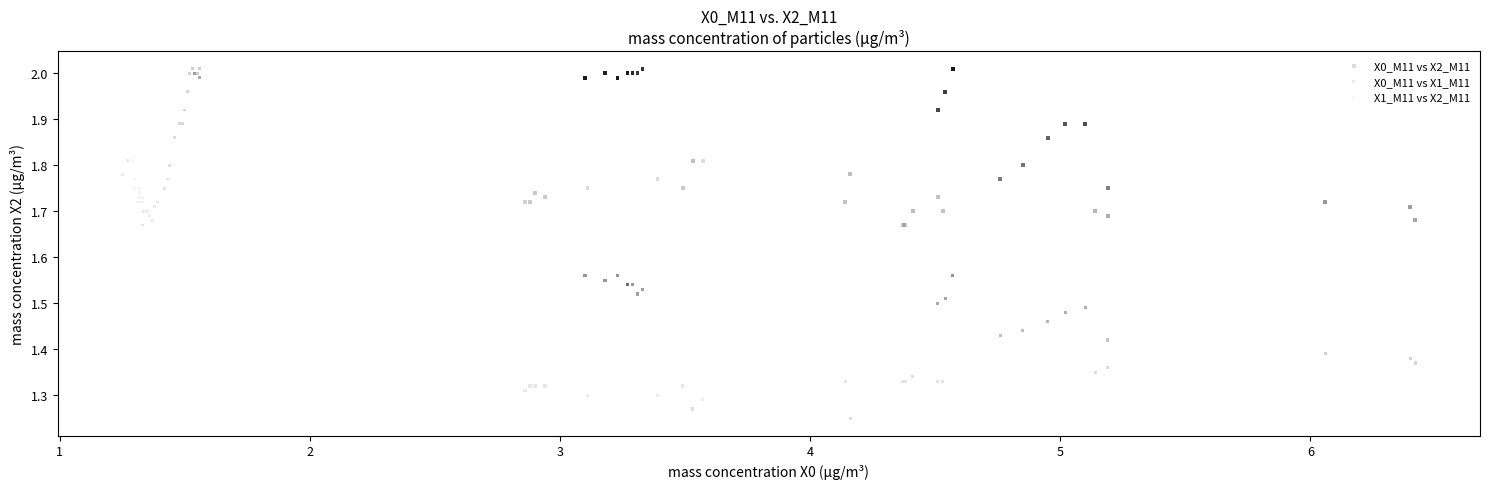

Which series contains the lowest Y value?

X0_M11 vs X1_M11